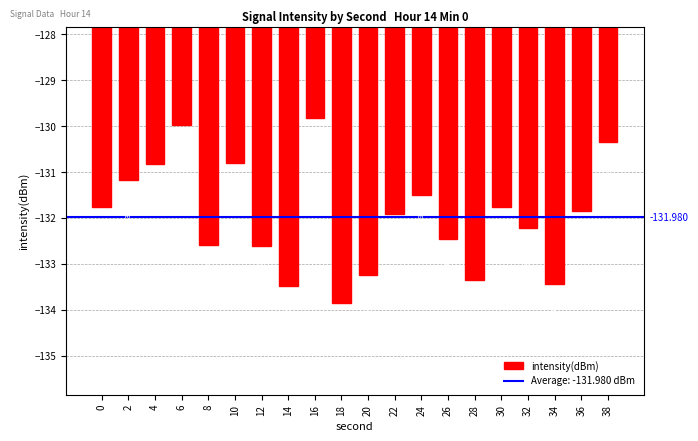

True or false: the data shows -187.7 at 14.

False